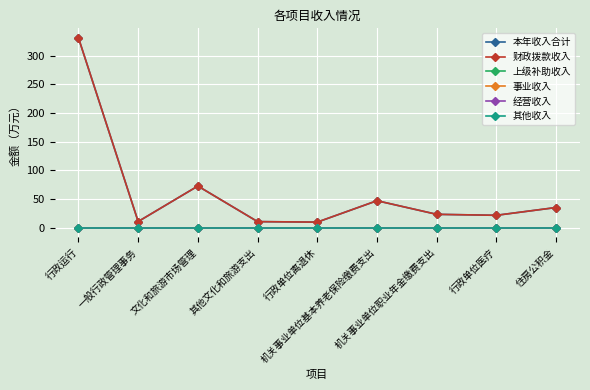

Is it true that 本年收入合计 equals 72.8 at 文化和旅游市场管理?

True